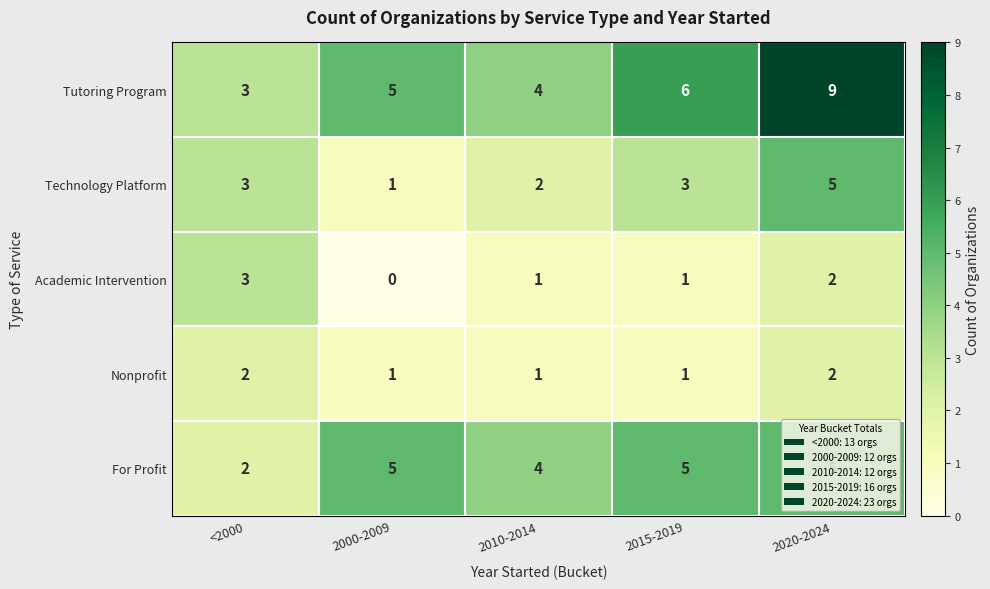

What is the average value of the For Profit series?

4